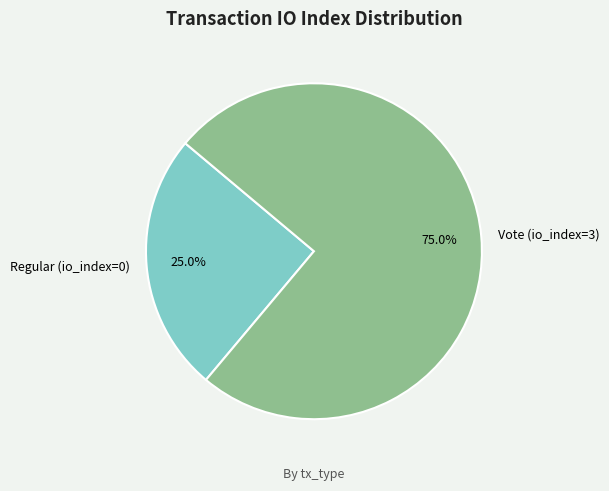

Combined, what portion of the pie is Regular (io_index=0) and Vote (io_index=3)?

100.0%